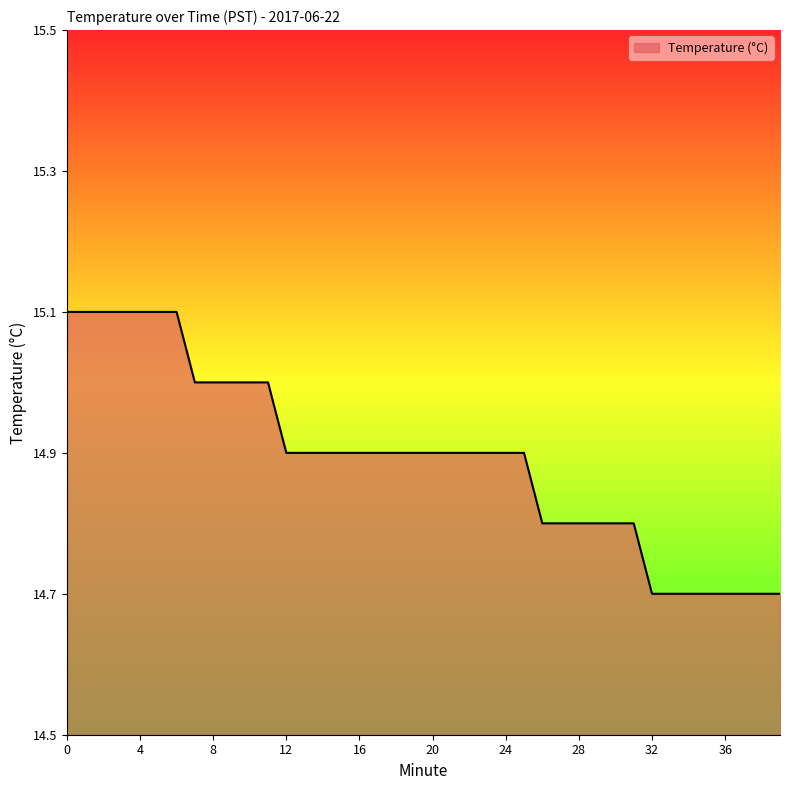

What is the maximum value shown in the chart?

15.1